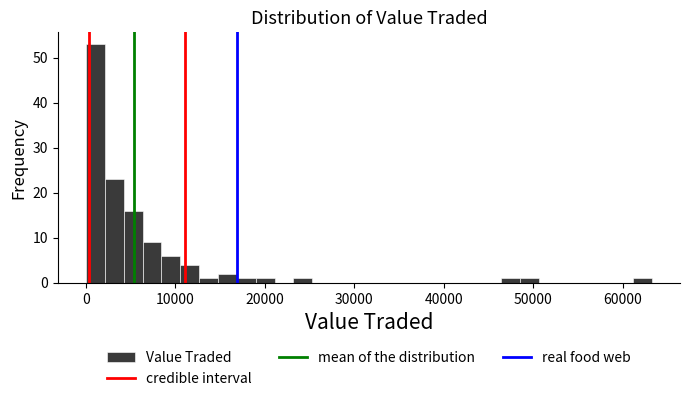

Read against the x-axis, roughly where is the centre of the tallest bar?

1000